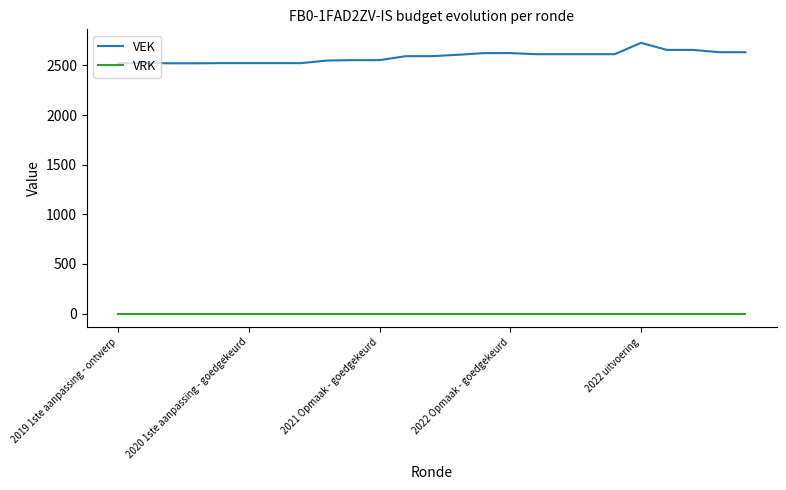

What is the difference between the maximum and minimum values in the VEK series?

206